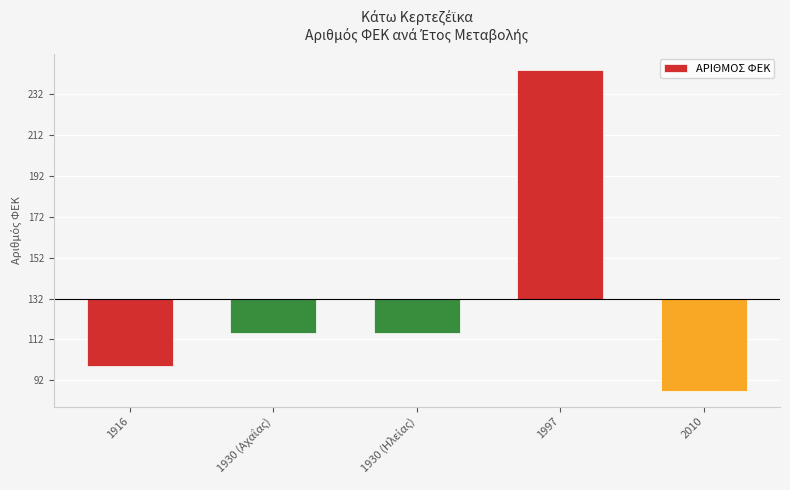

Does the chart contain any negative values?

Yes